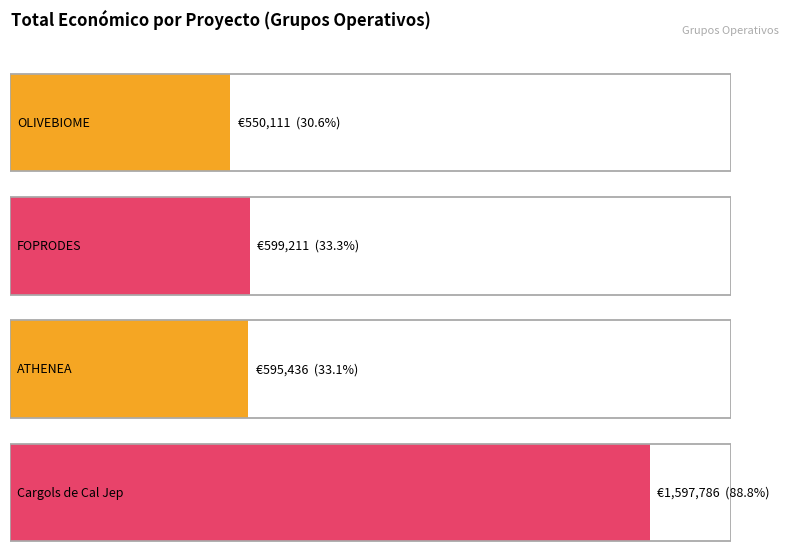

At which category does the chart reach its minimum across all series?

OLIVEBIOME